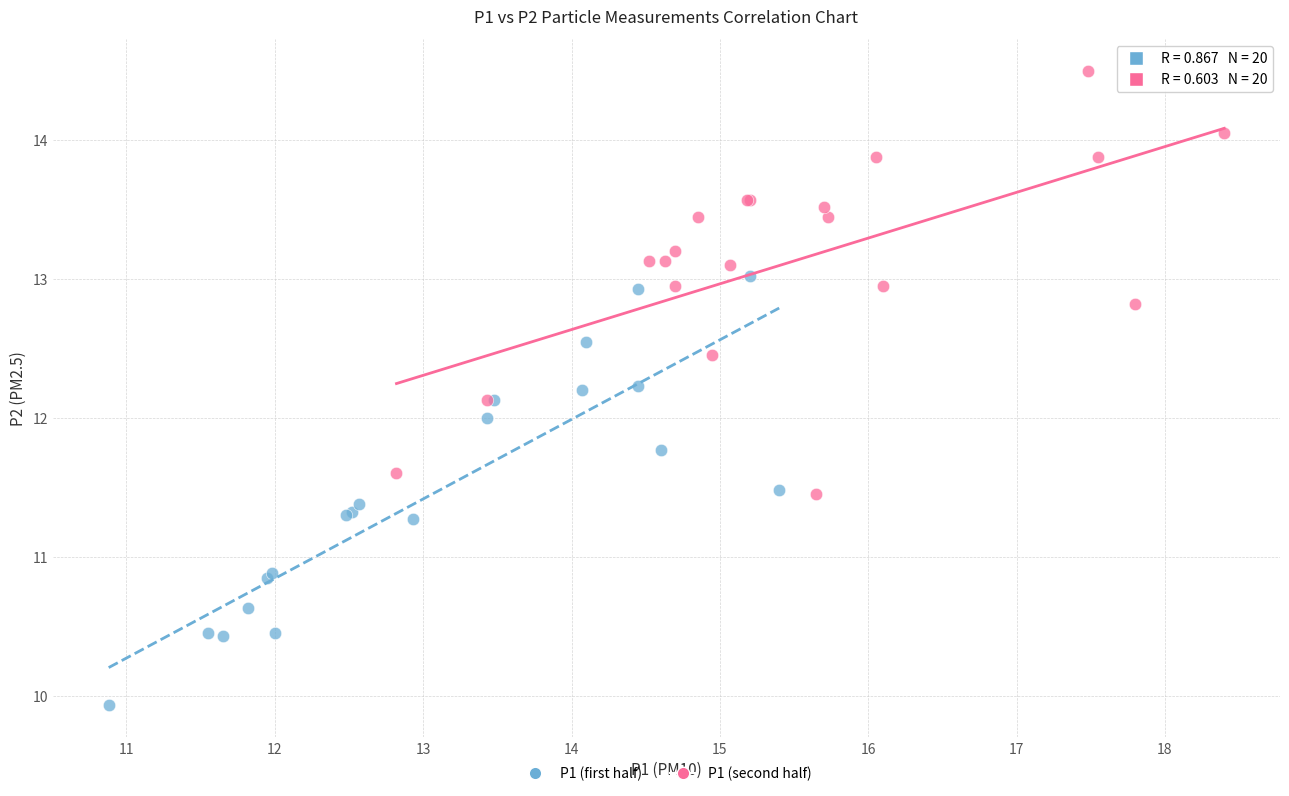

Which series contains the highest Y value?

P1 (second half)